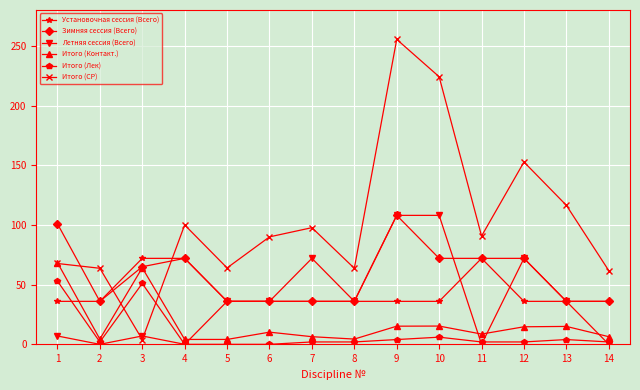

What is the value of the Итого (Контакт.) point at the 12th from the left?

14.7